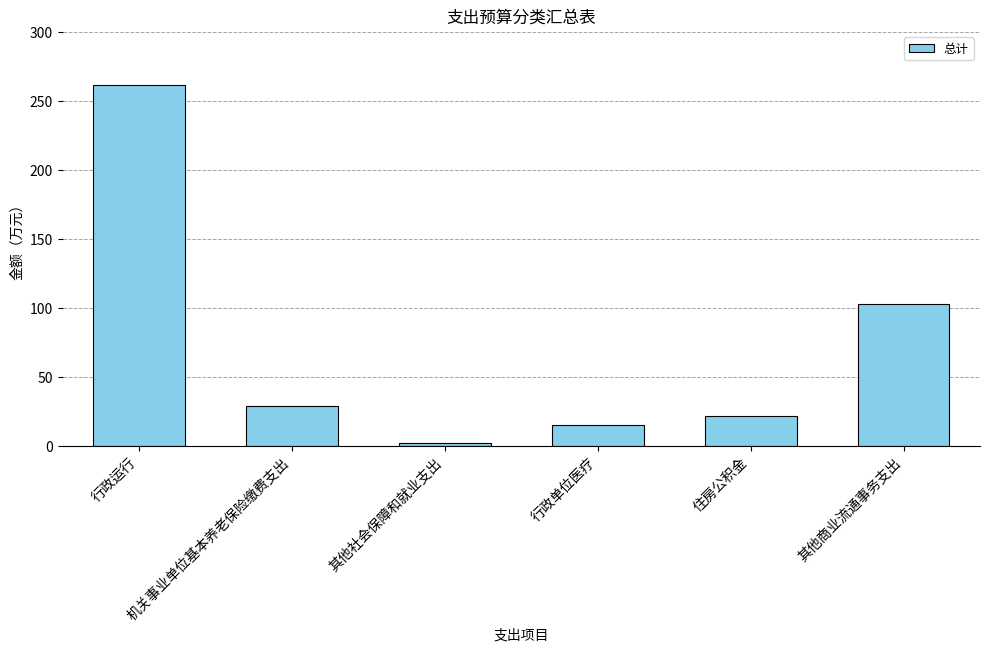

What is the sum of the values at 行政运行 and 行政单位医疗?

276.9